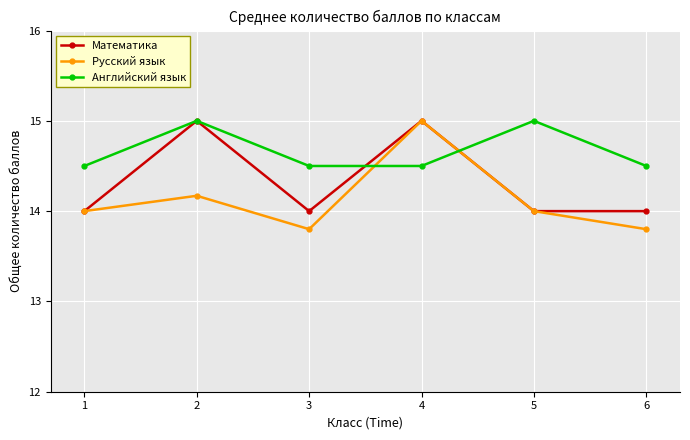

Rank the series by their average value, from highest to lowest.

Английский язык, Математика, Русский язык